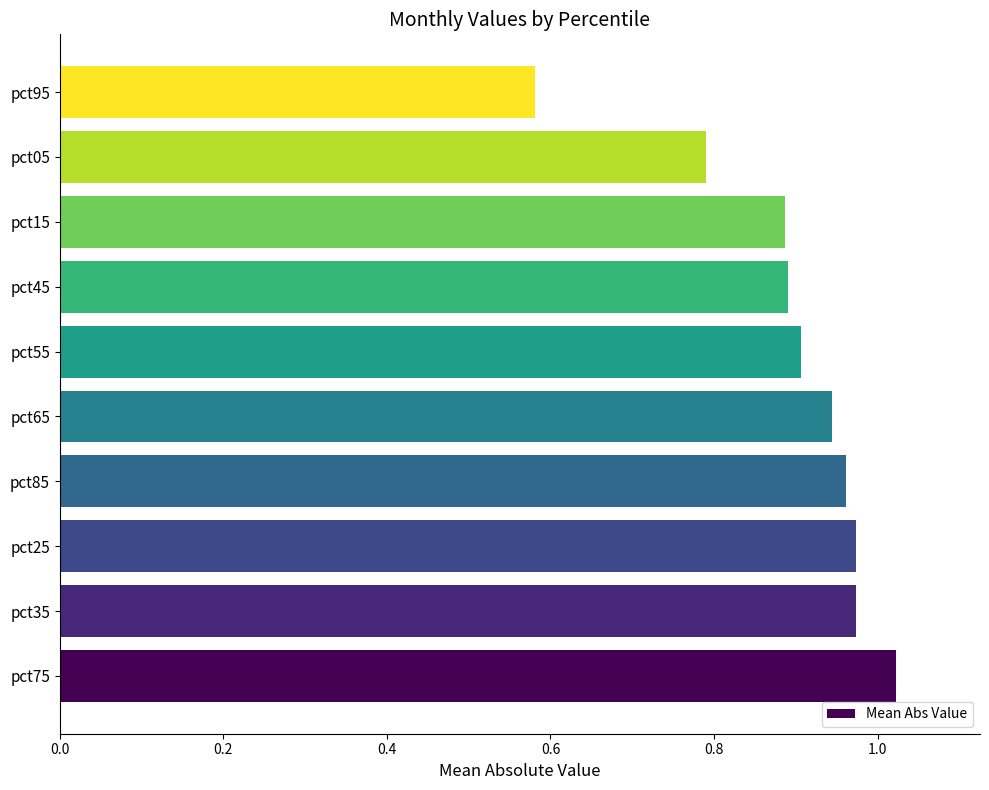

True or false: the data shows 0.5 at pct55.

False